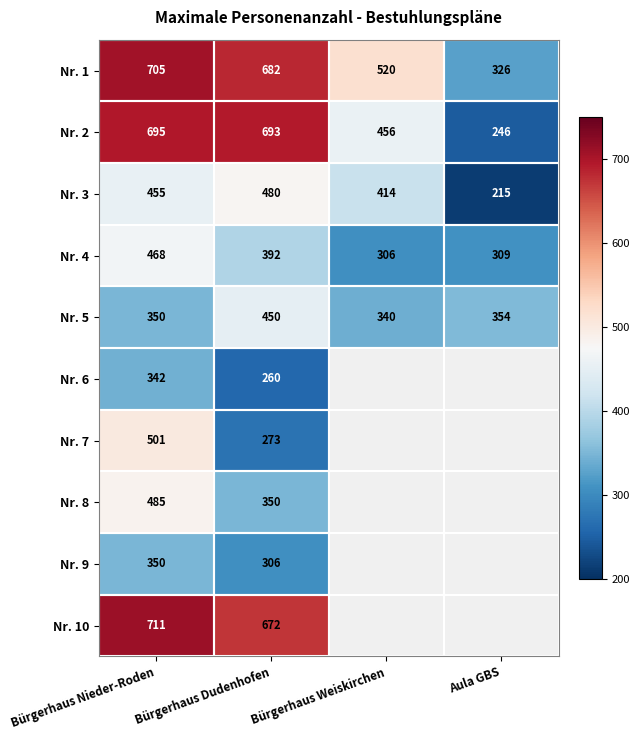

What is the minimum value for Nr. 2?

246